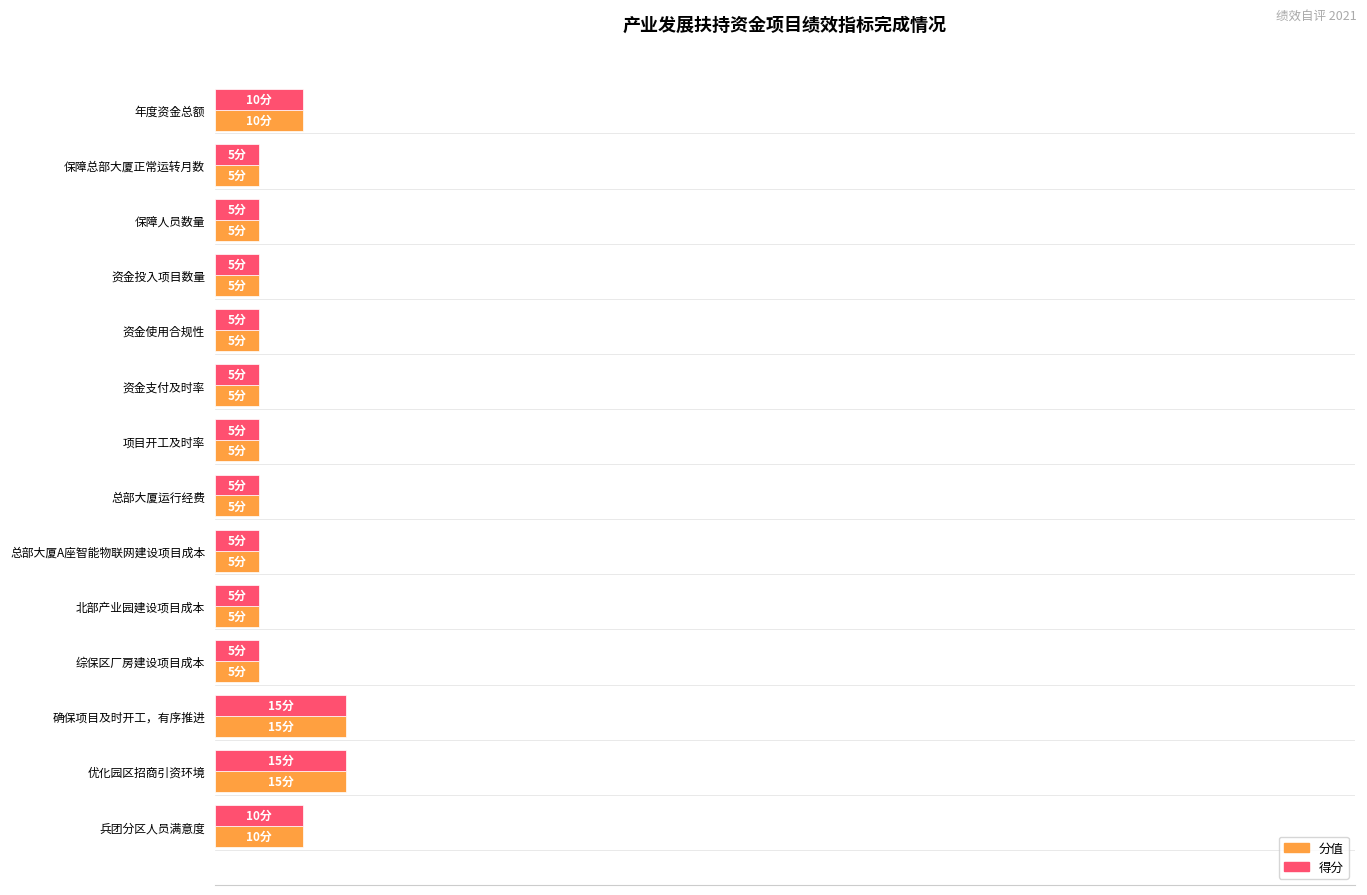

What are all the series names shown in the legend?

分值, 得分